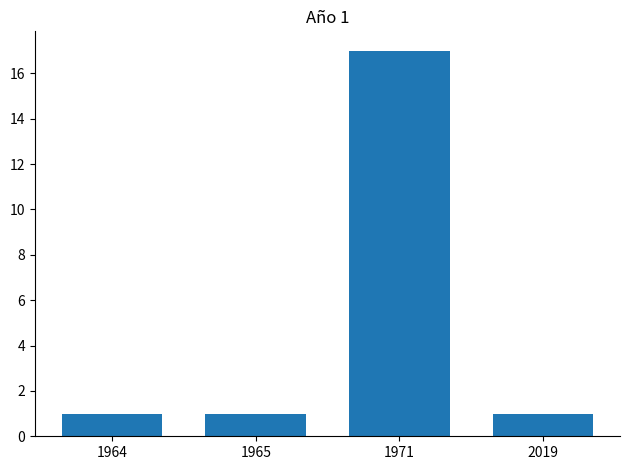

Count the number of data series in this chart.

1